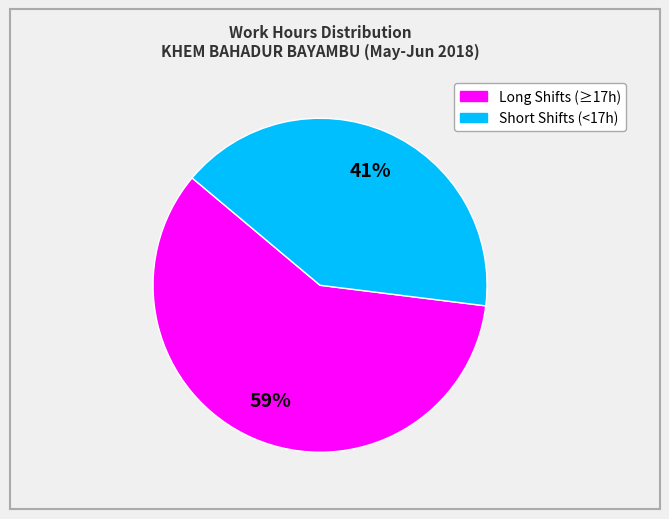

Does any single category account for the majority?

Yes